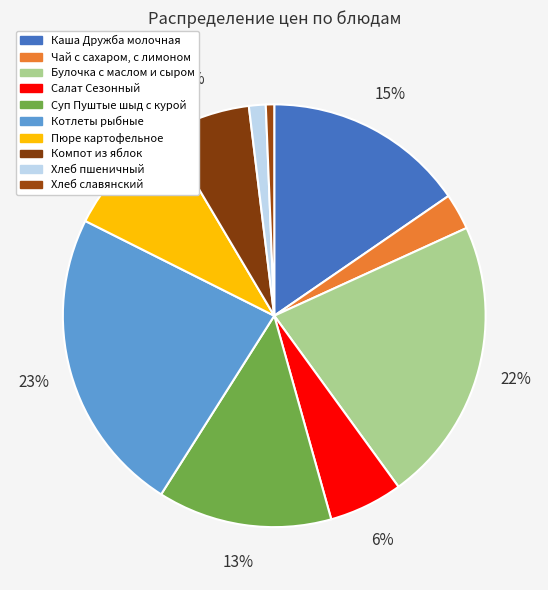

Which category has the biggest portion of the pie?

Котлеты рыбные